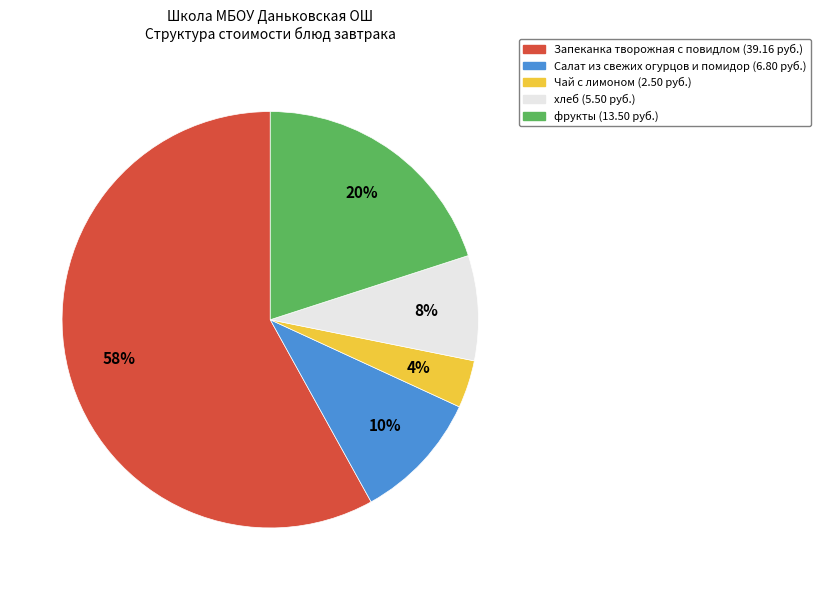

To the nearest percent, what is the average slice percentage?

20%